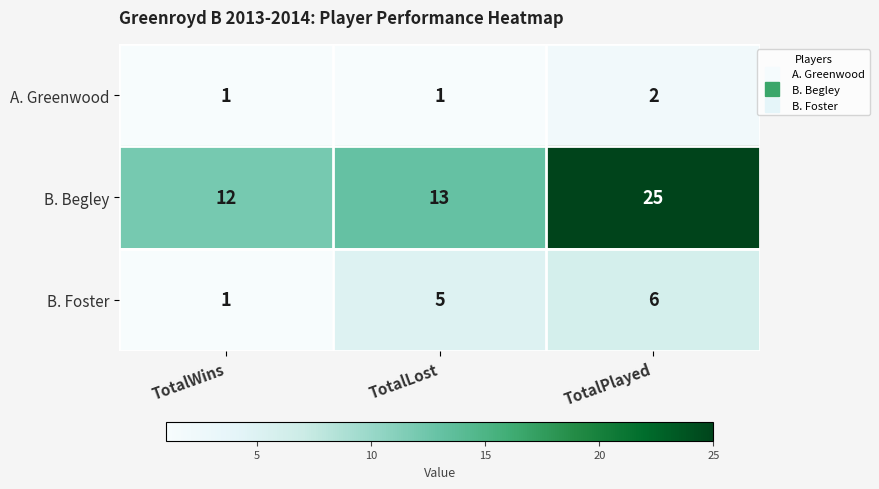

Rank the series by their maximum value, from highest to lowest.

B. Begley, B. Foster, A. Greenwood